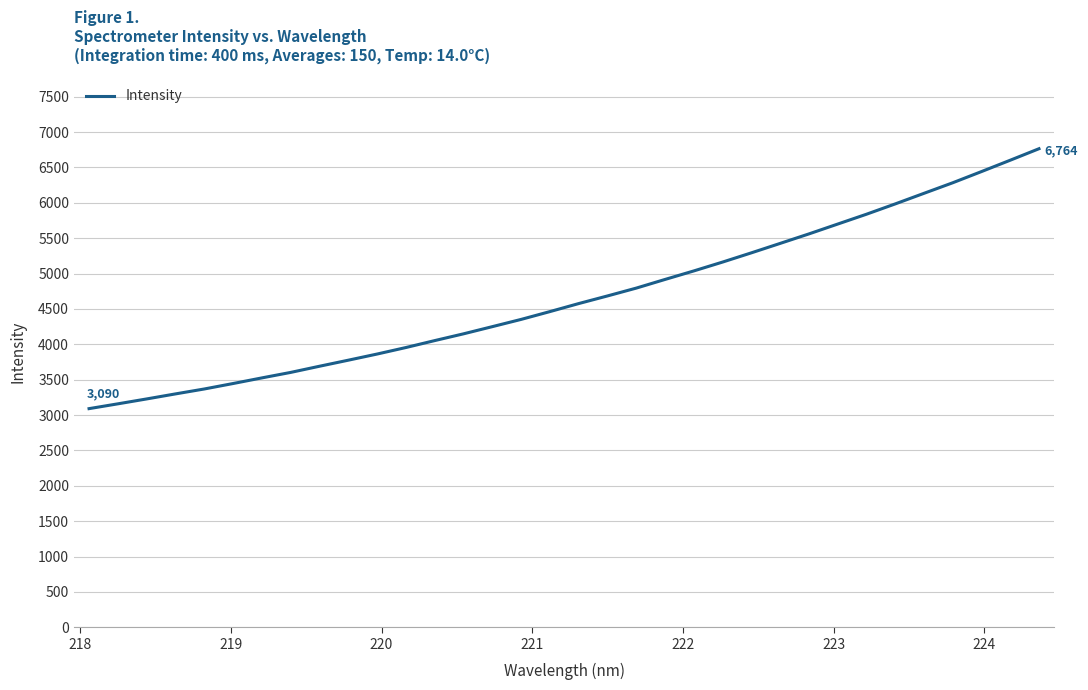

What is the average value?

4660.1